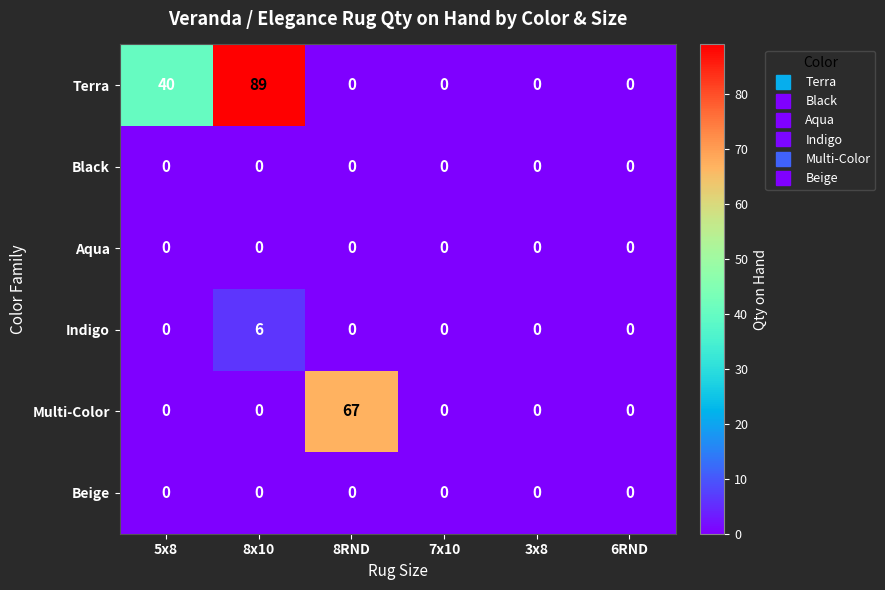

What is the average value of the Terra series?

22